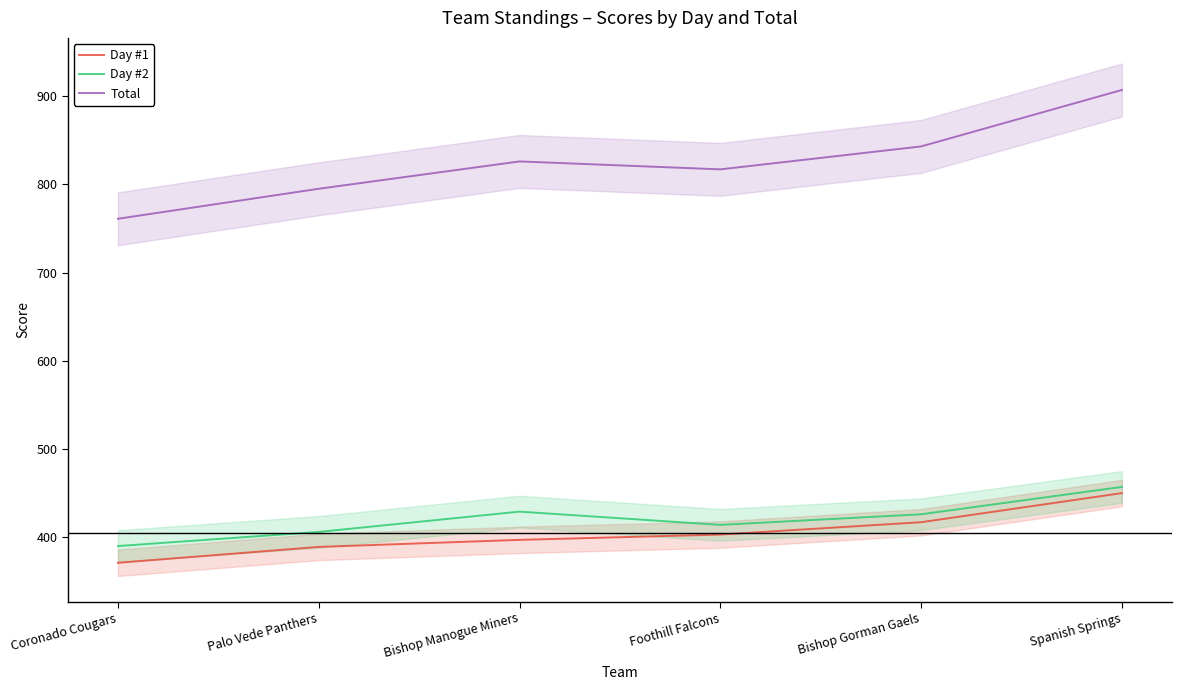

How many values in the Day #1 series are below 403?

3